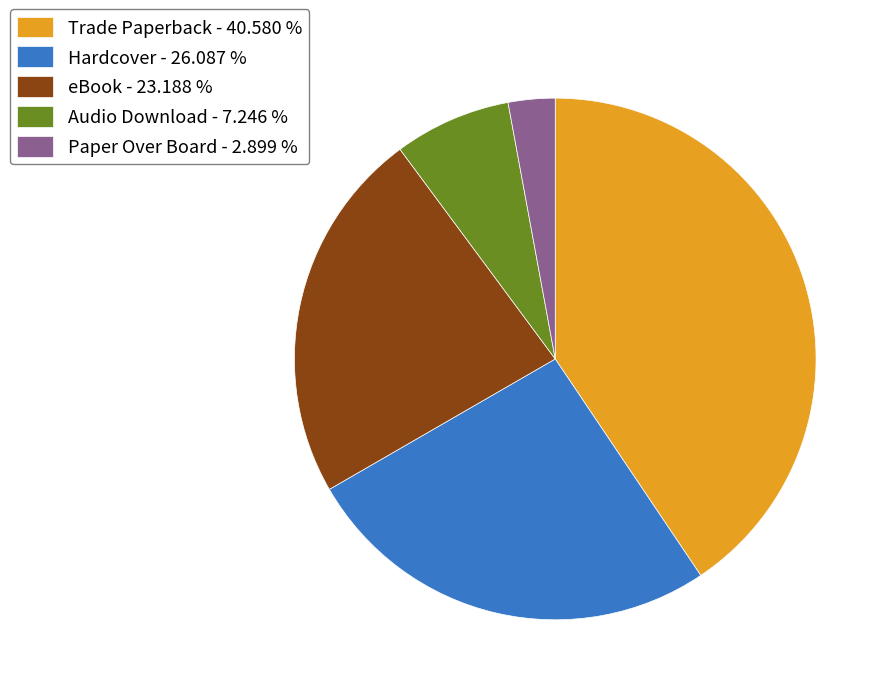

Count the number of slices in the pie.

5